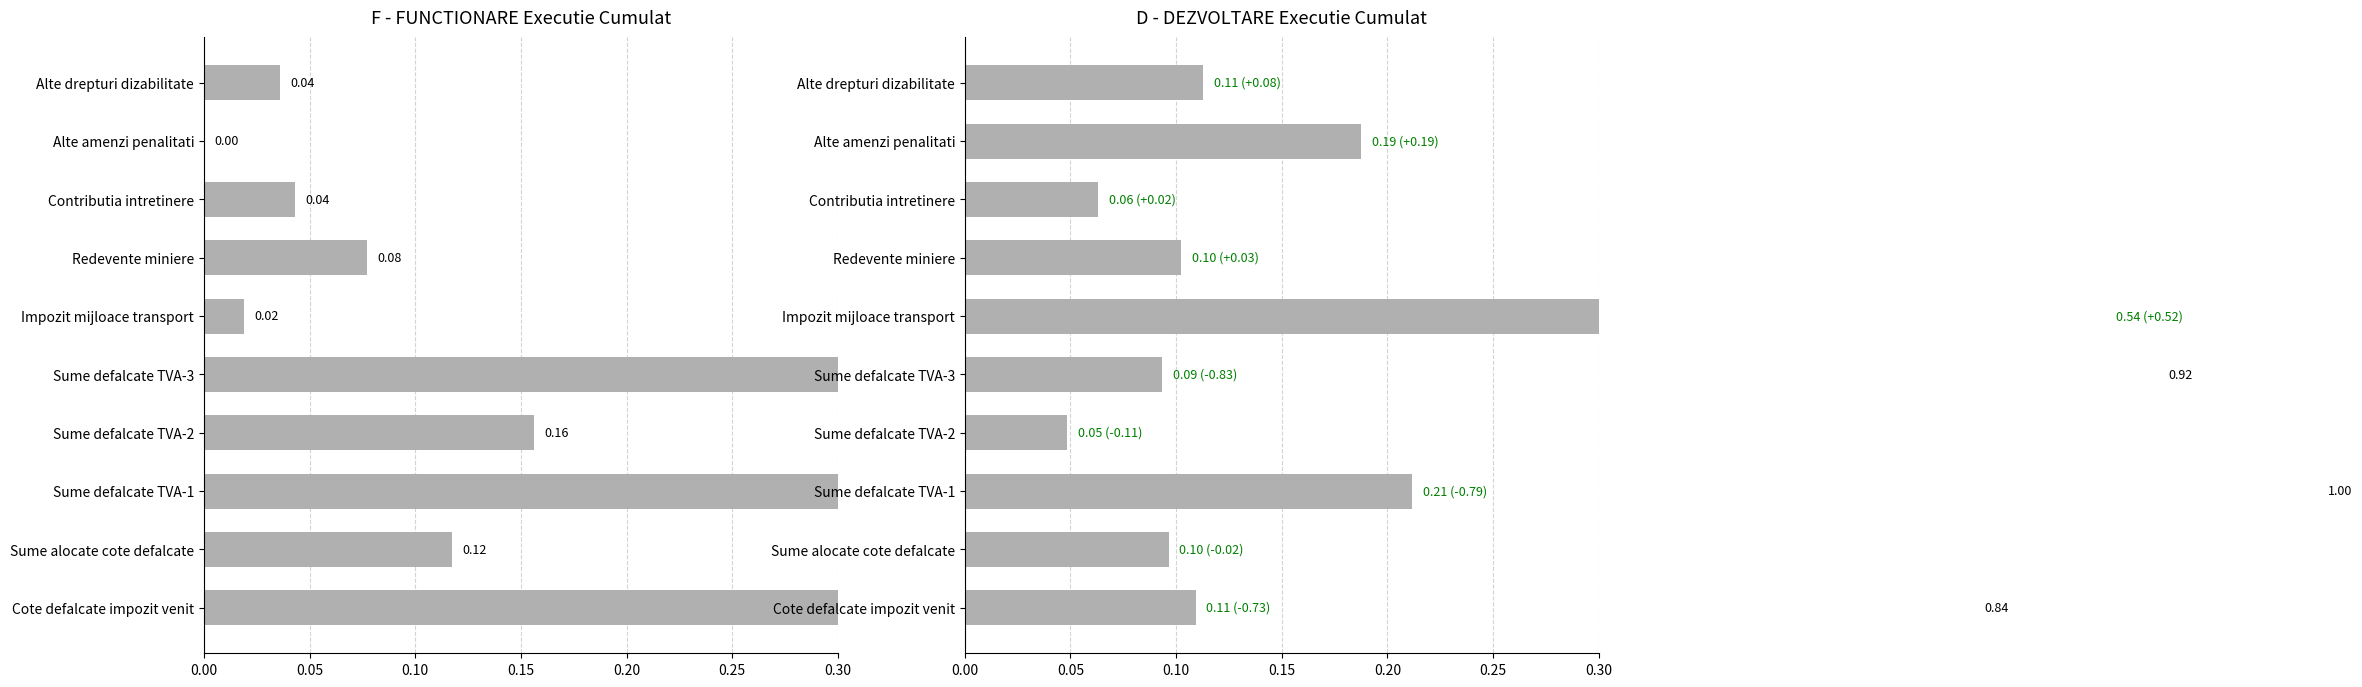

Rank the series by their maximum value, from lowest to highest.

D - DEZVOLTARE, F - FUNCTIONARE